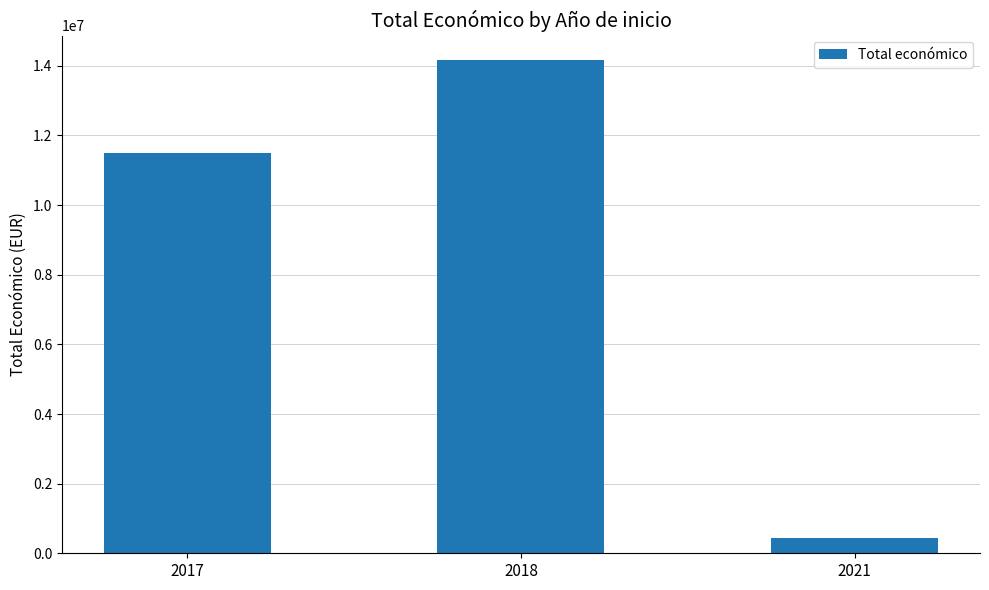

True or false: the data shows 11508925 at 2017.

True